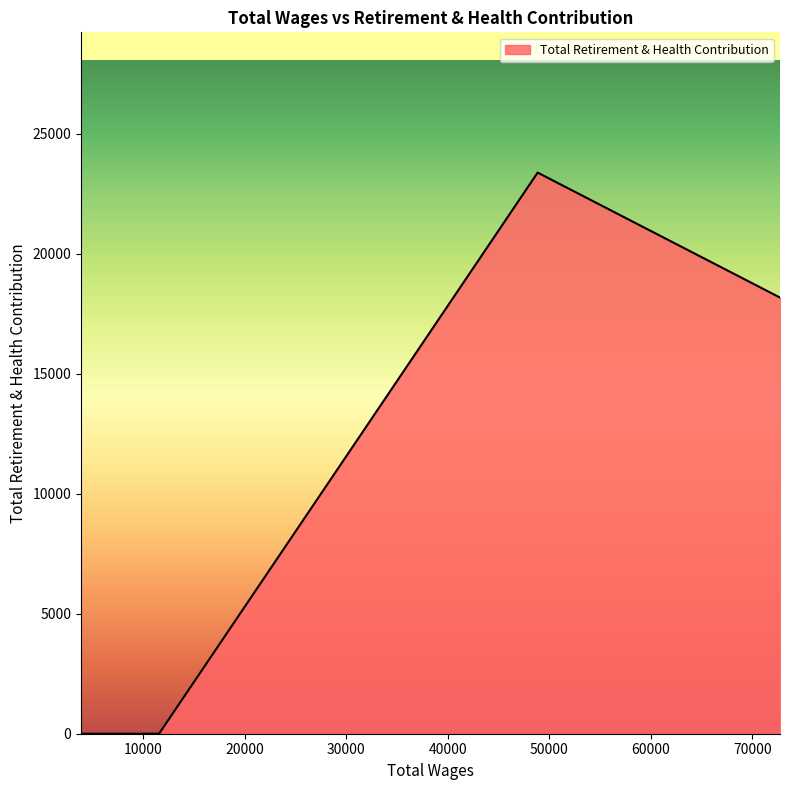

What is the difference between the maximum and minimum values?

23375